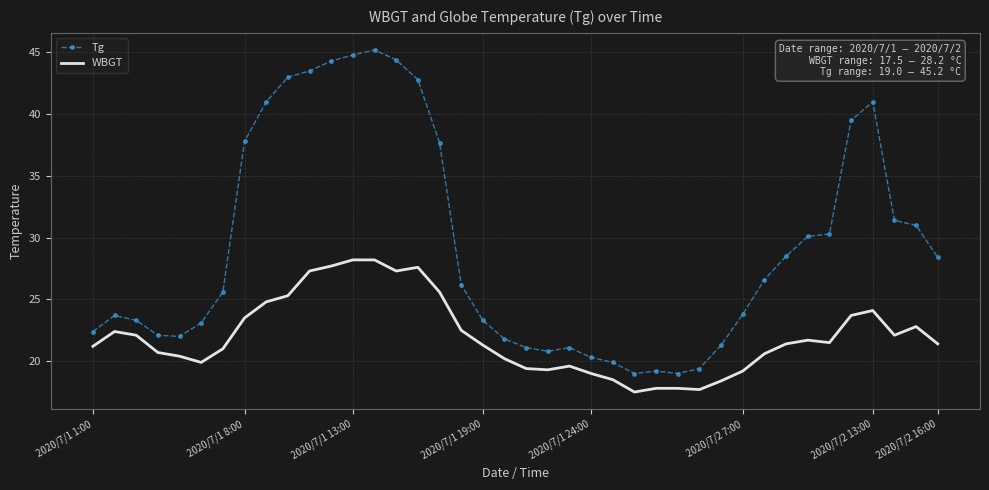

Which series has the largest range (max minus min)?

Tg